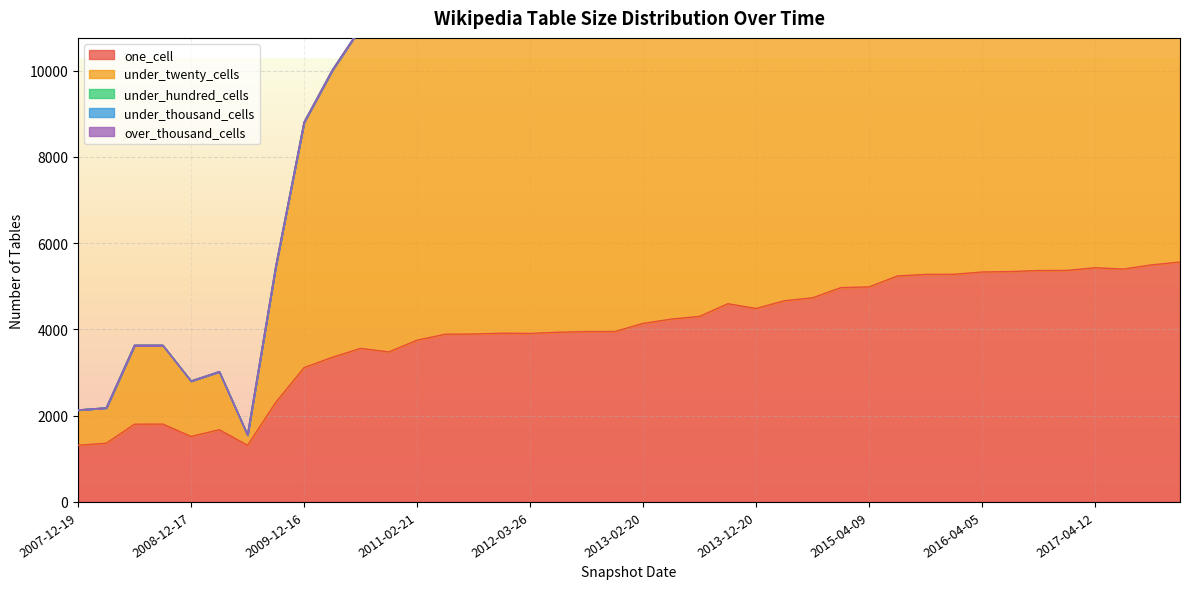

How many series are shown in this chart?

5